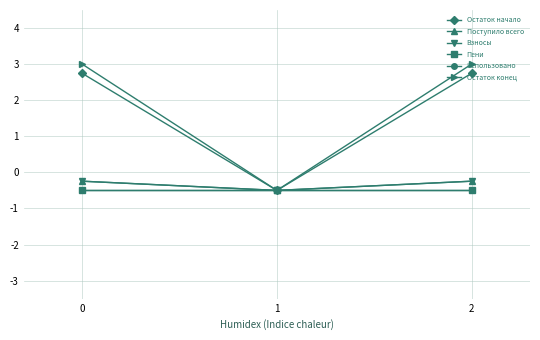

Reading right to left, extract all data points from this chart.

Остаток начало: 2.7	-0.5	2.7
Поступило всего: -0.2	-0.5	-0.2
Взносы: -0.2	-0.5	-0.2
Пени: -0.5	-0.5	-0.5
Использовано: -0.5	-0.5	-0.5
Остаток конец: 3.0	-0.5	3.0